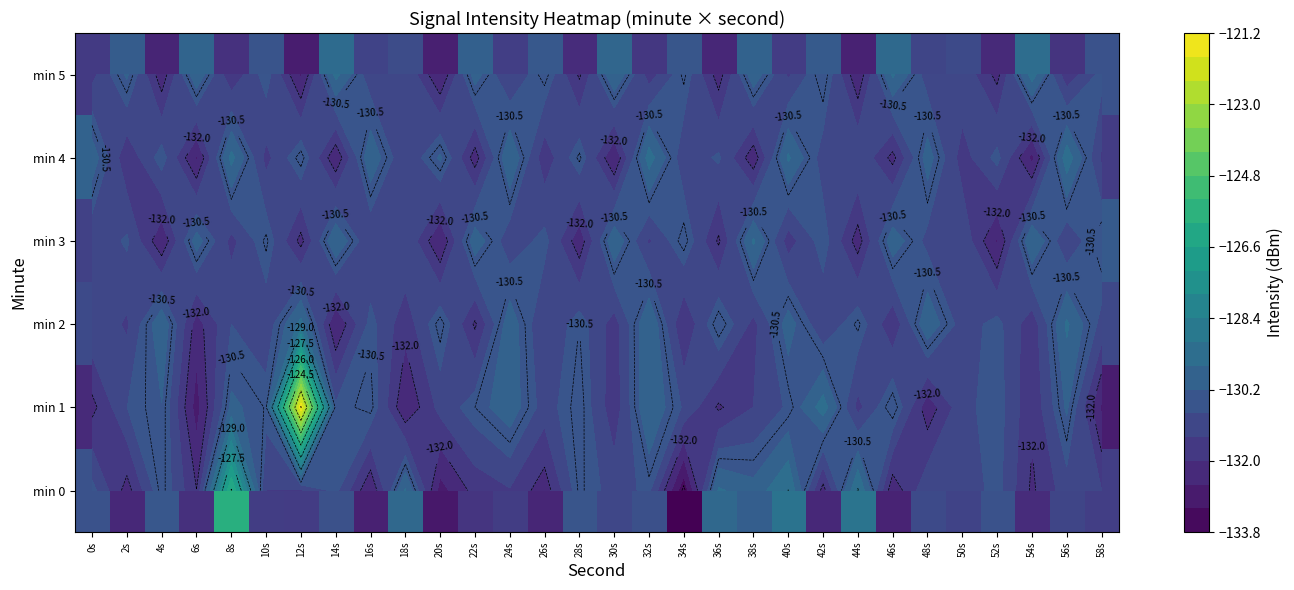

What is the minimum value shown in the chart?

-133.7